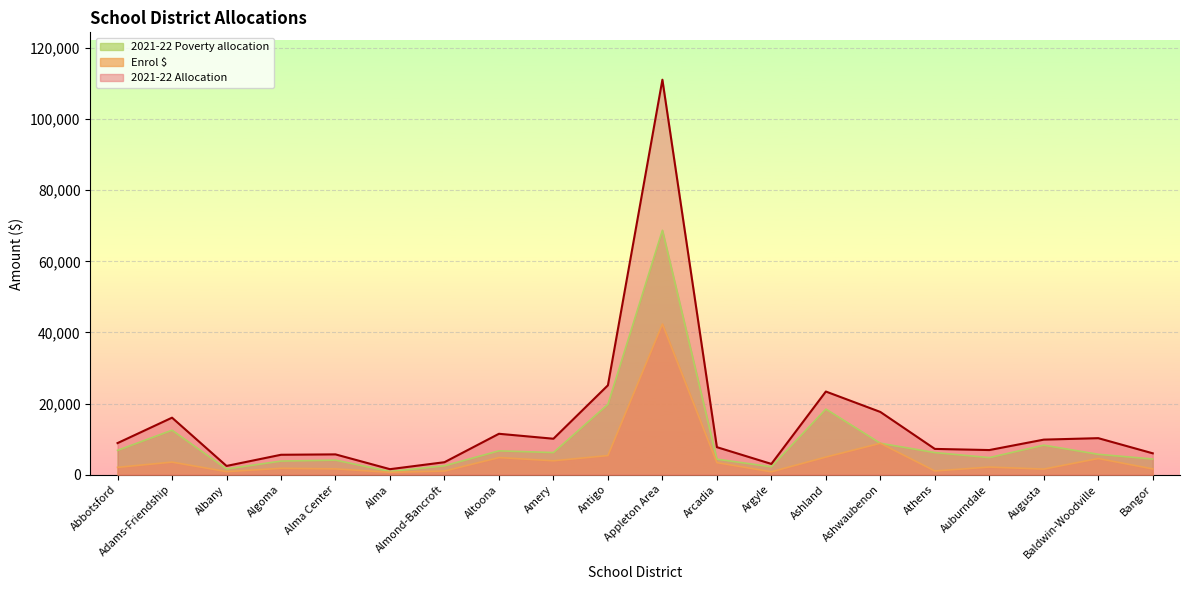

What is the difference between the highest and lowest values at Adams-Friendship?

12497